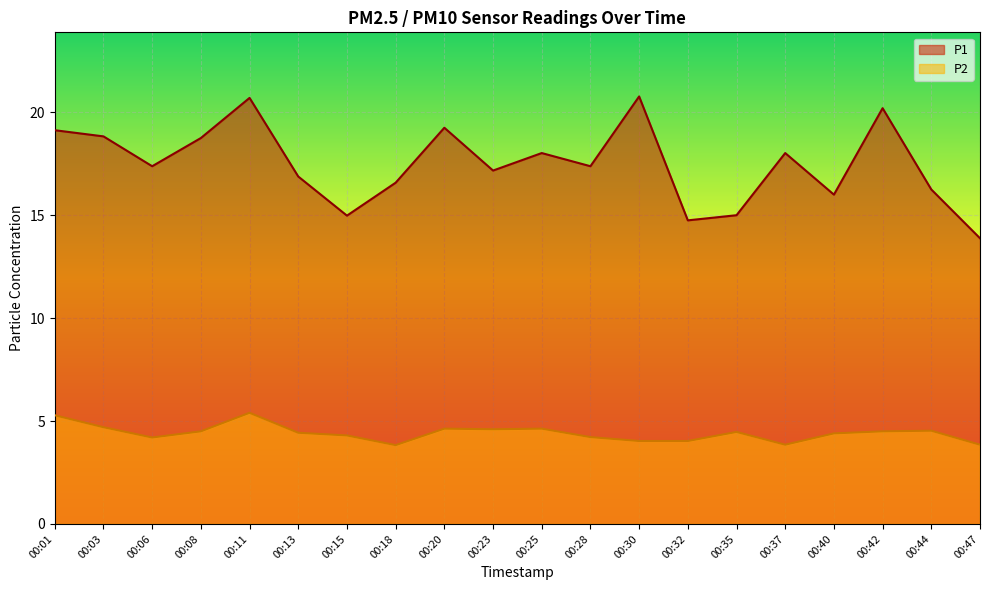

What is the difference between the maximum and minimum values in the P1 series?

6.9